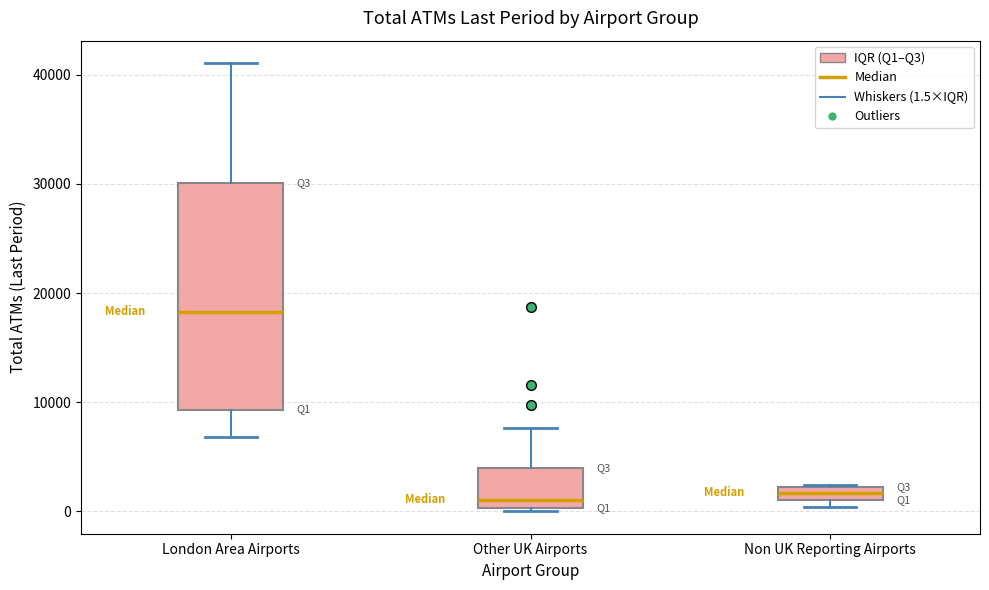

Comparing the boxes themselves (not the whiskers), which one is the tallest?

London Area Airports